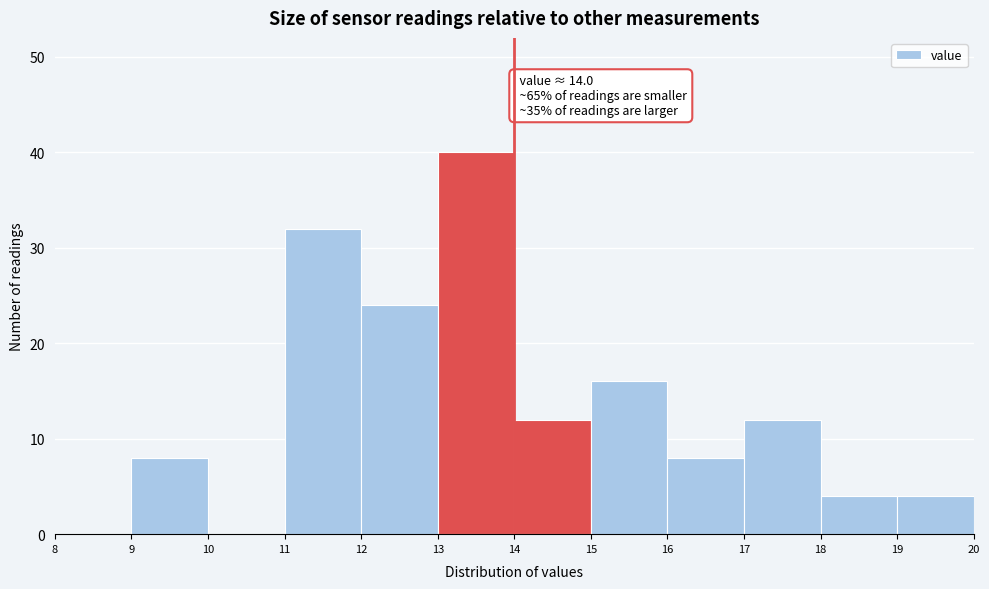

Over which range of the x-axis is the bar tallest?

13 to 14